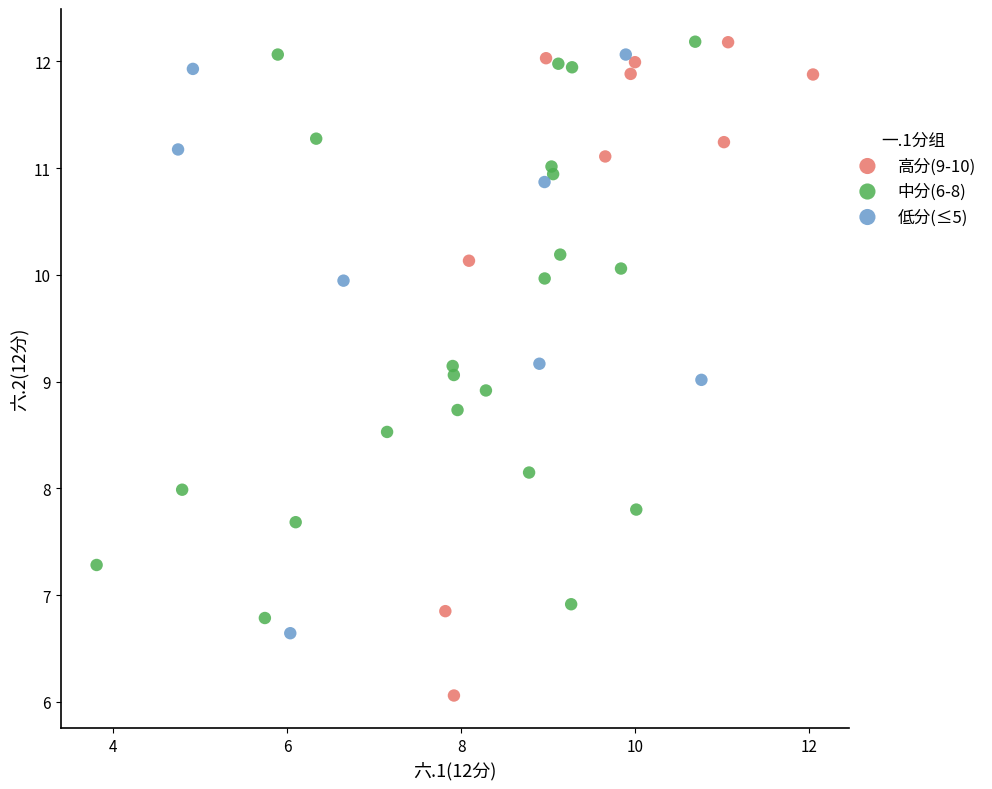

Which series has the largest Y range (max minus min)?

高分(9-10)